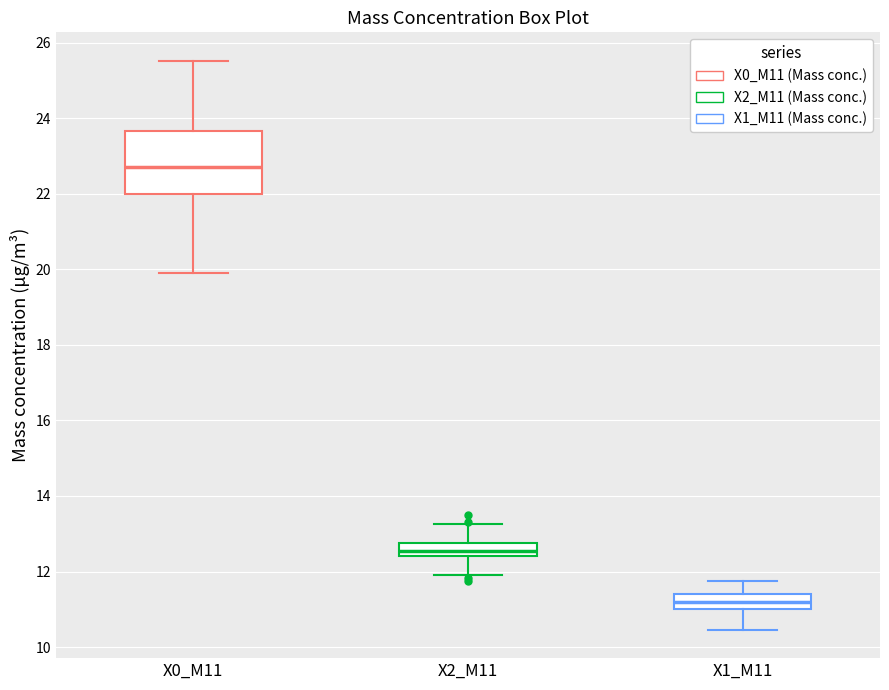

Where does the median line of the box for X2_M11 sit on the y-axis? The values are not printed on the chart, so give them approximately, as read against the axis.

12.6